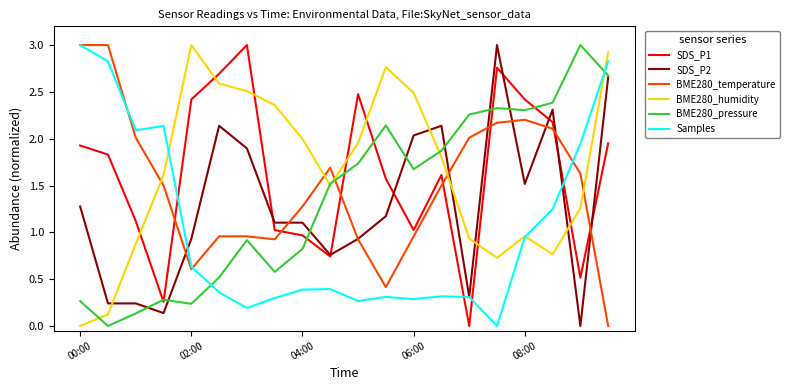

True or false: SDS_P2 and BME280_humidity cross at least once.

True